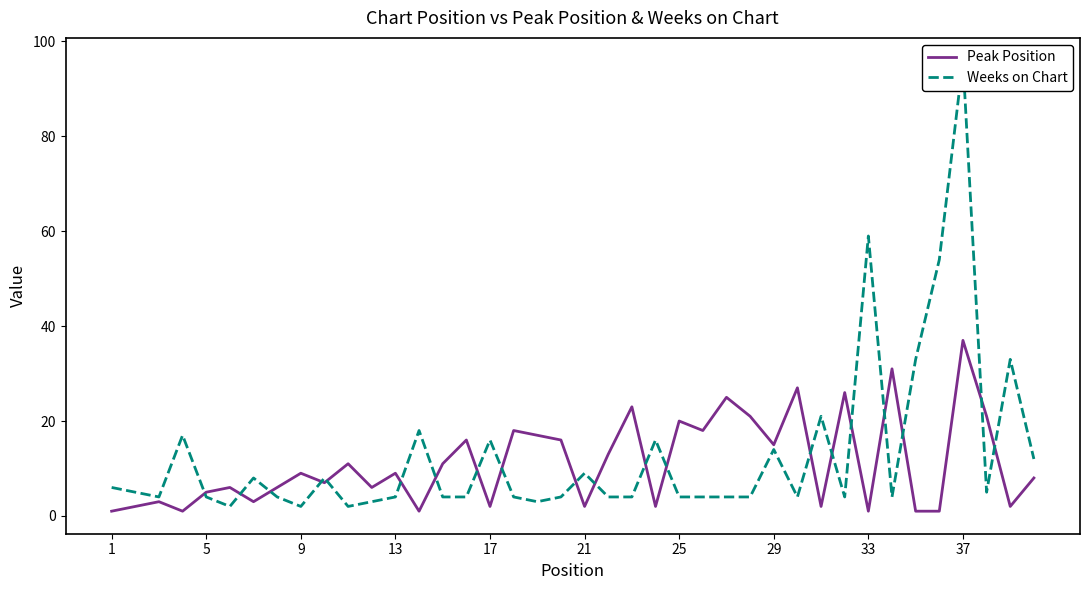

The value of Peak Position at 29 is 15. True or false?

True